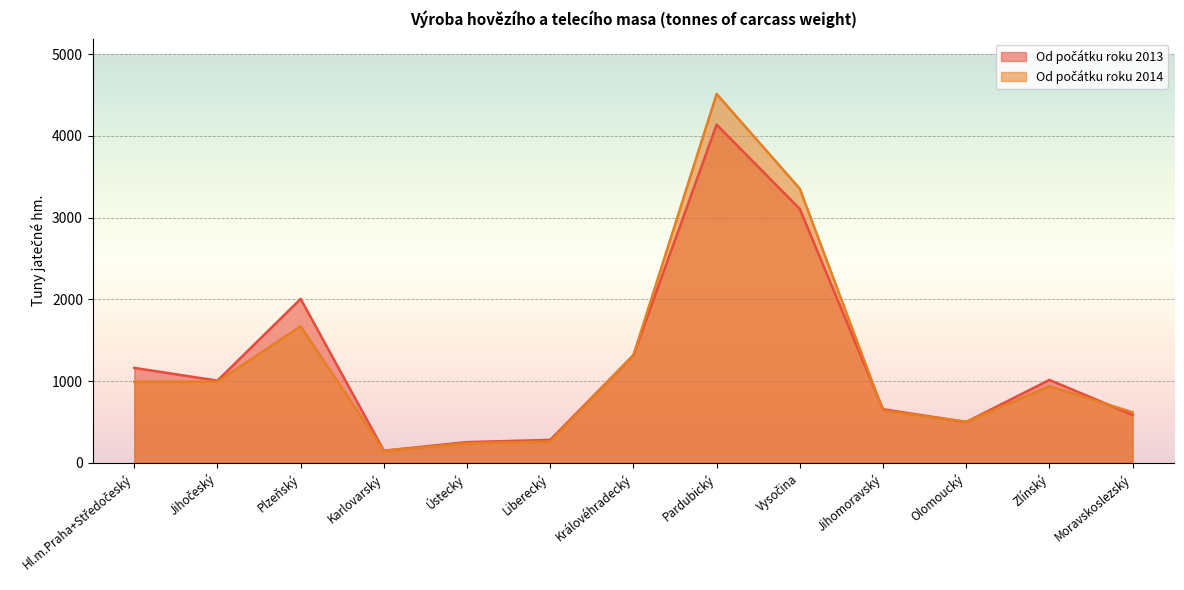

Which series has the widest spread of values?

Od počátku roku 2014